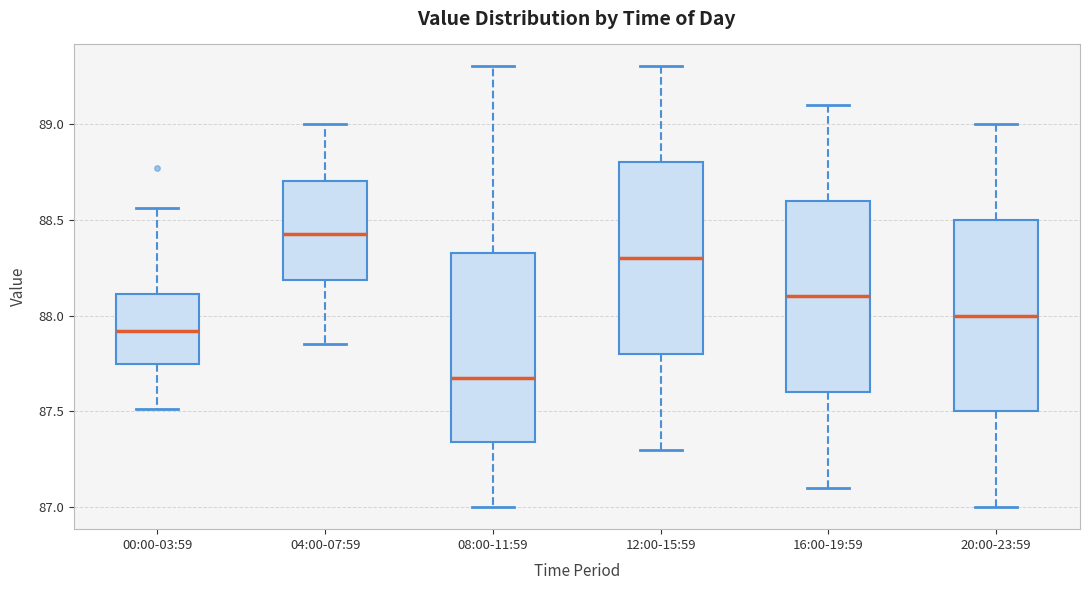

Which box's median line is the highest?

04:00-07:59